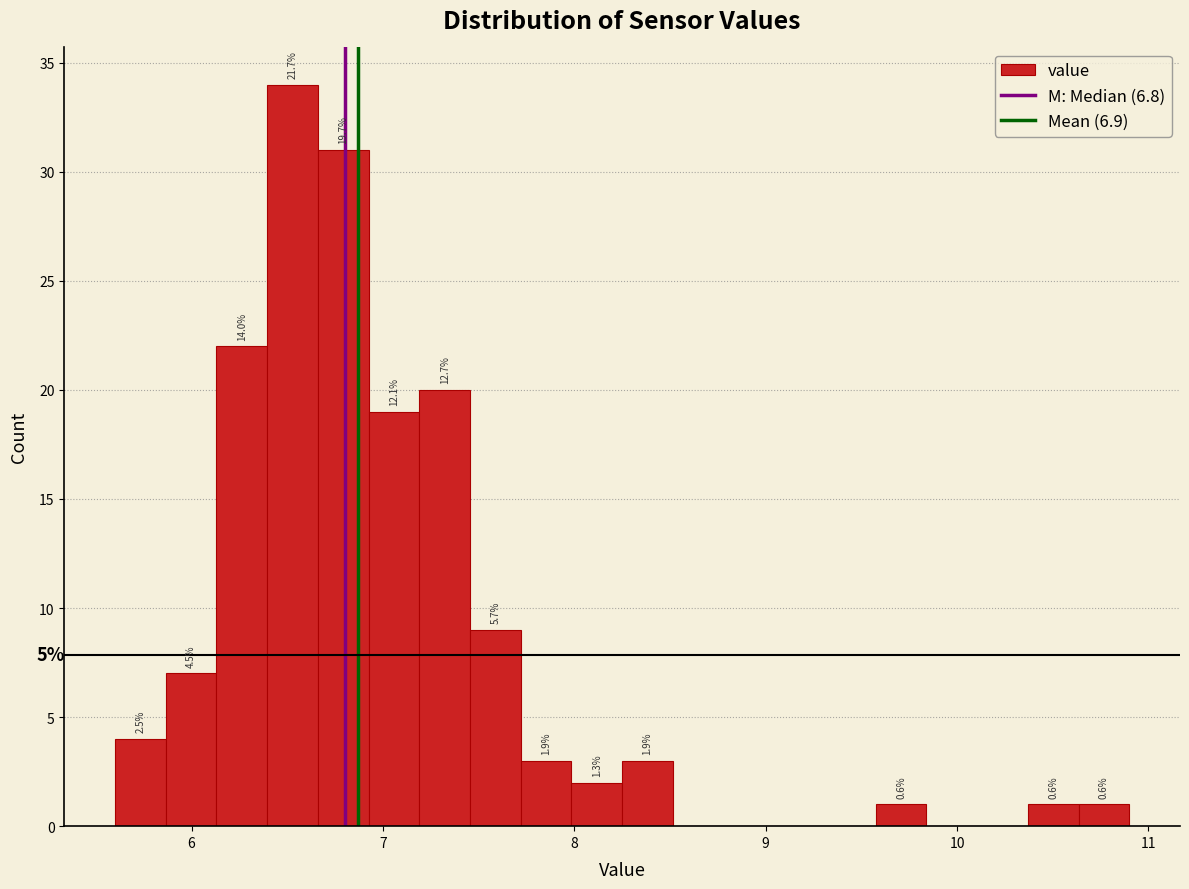

Around what value on the x-axis is the tallest bar? Give the approximate position of its centre, as read against the axis.

6.5